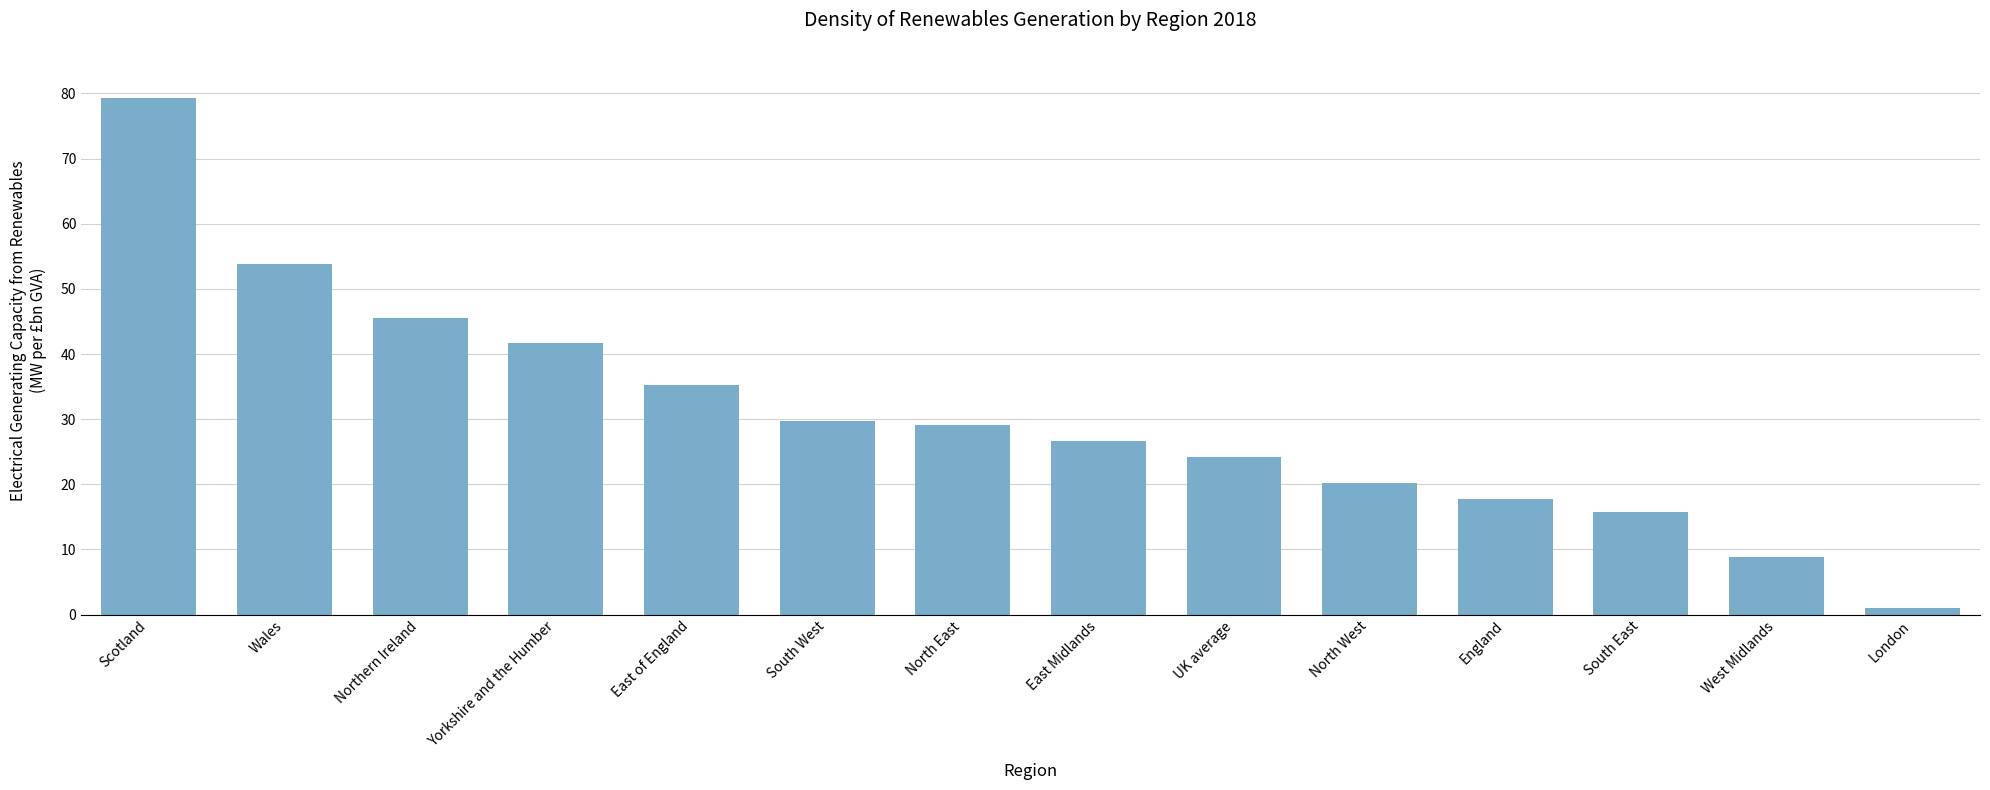

What is the difference between the maximum and minimum values?

78.3